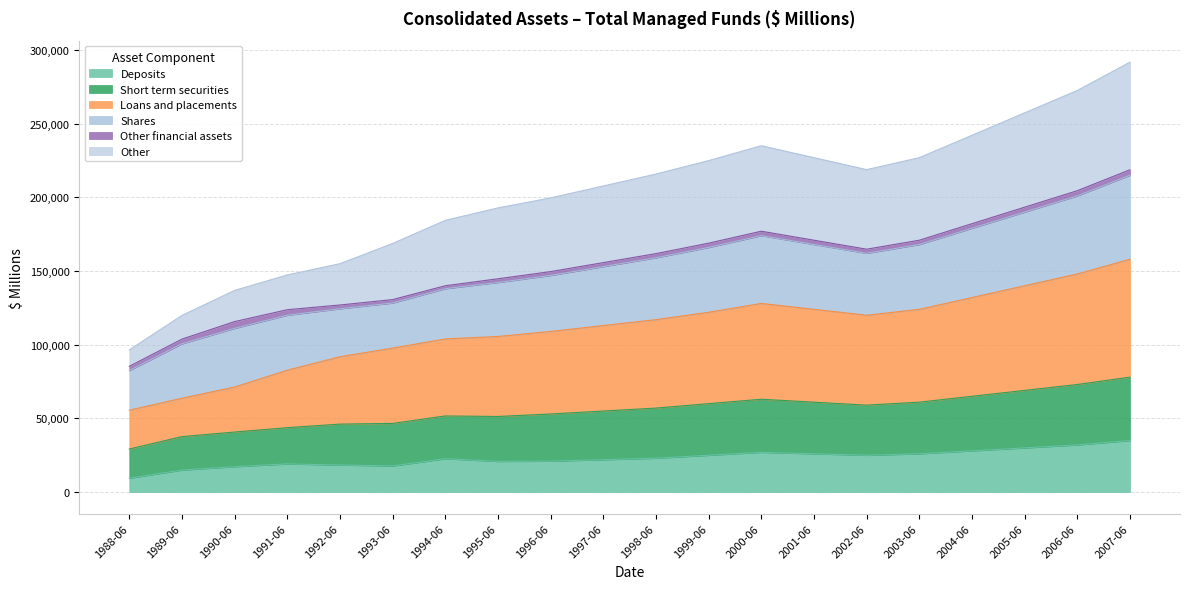

How many data points does each series have?

20